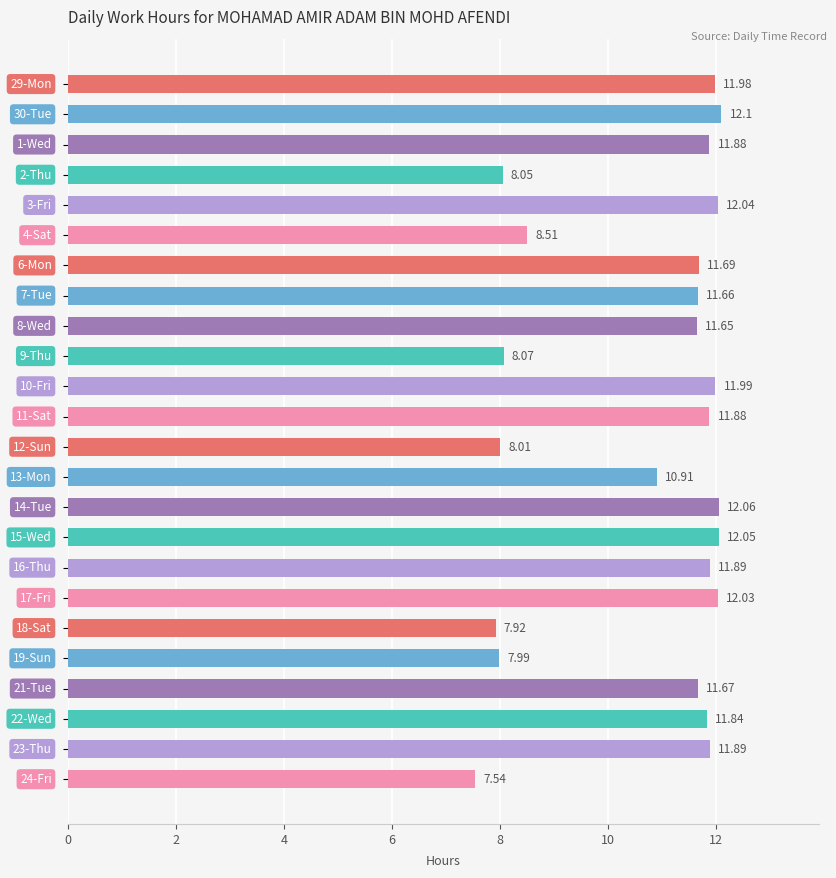

What is the average value?

10.7